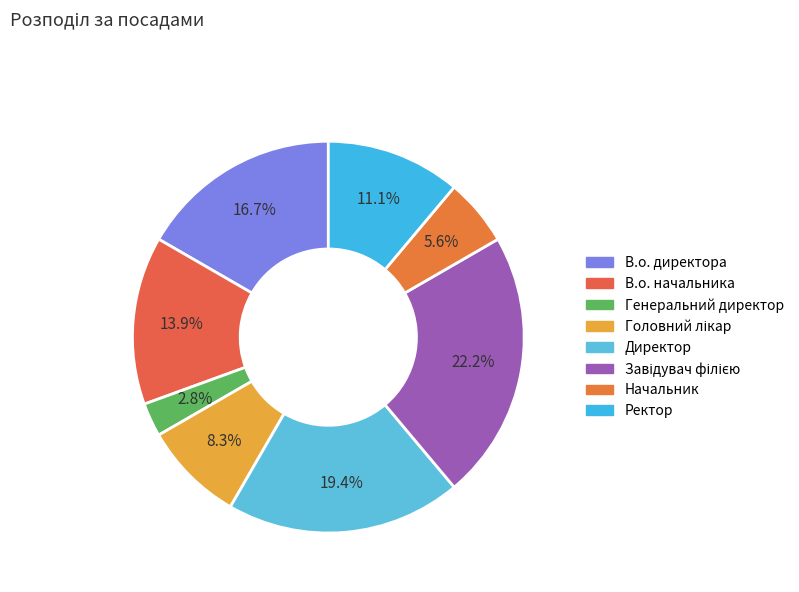

How many slices are in this pie chart?

8